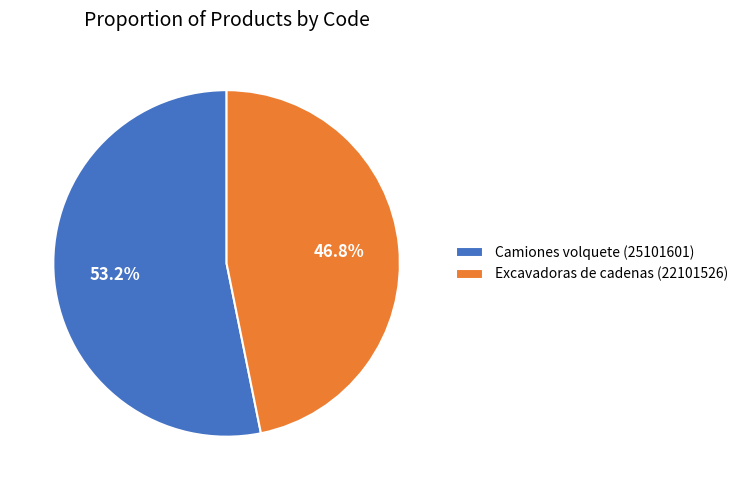

To the nearest percent, what portion does Excavadoras de cadenas represent?

47%